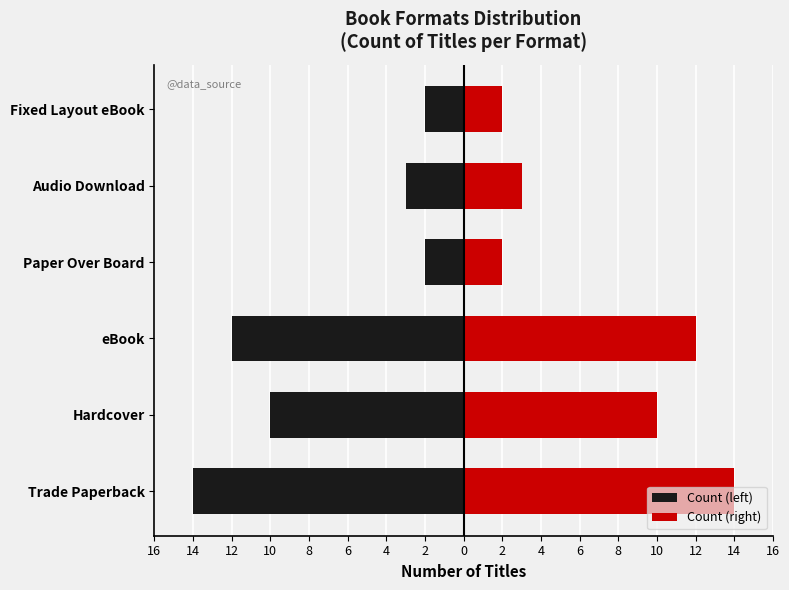

How many bars are there in total?

12